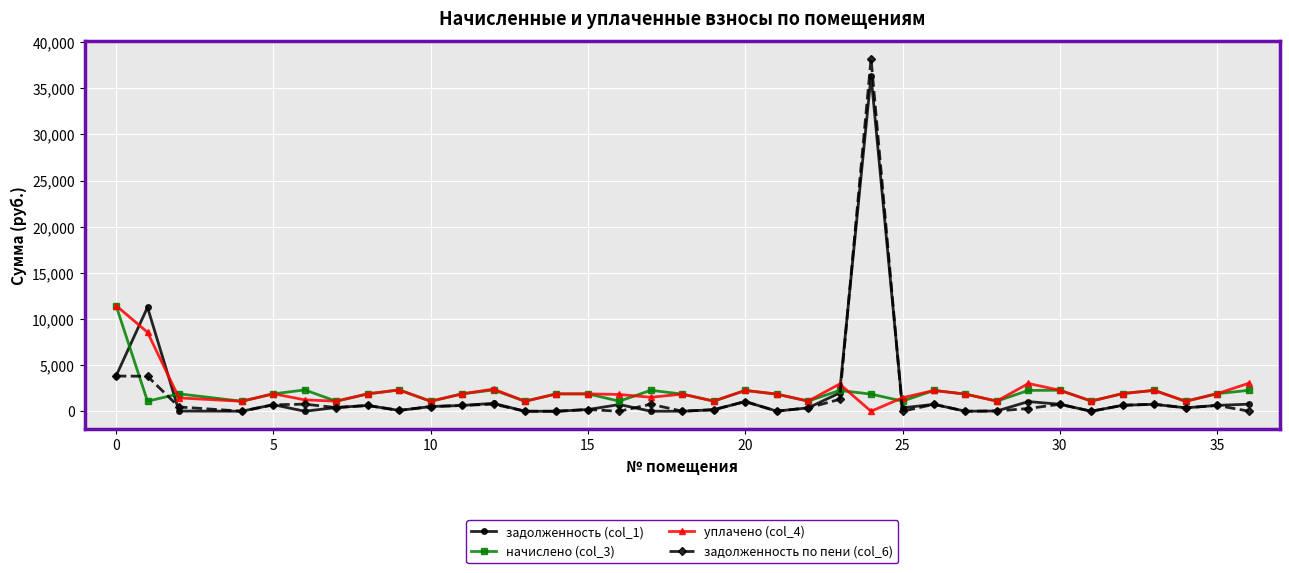

What is the minimum value for начислено (col_3)?

1080.3